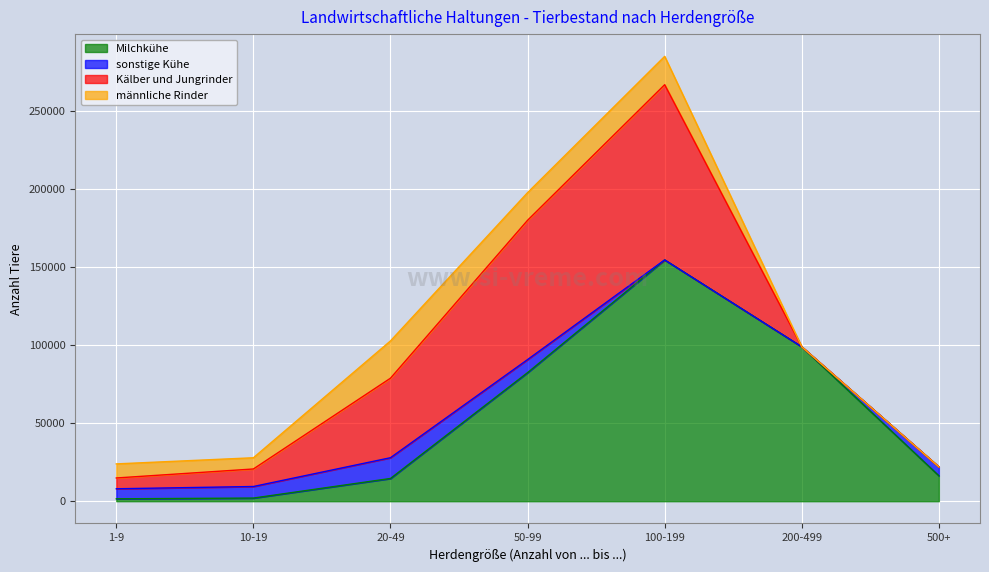

Reading right to left, transcribe all the data shown in this chart.

Milchkühe: 500+=16331	200-499=99048	100-199=154779	50-99=82490	20-49=14585	10-19=2014	1-9=1540
sonstige Kühe: 500+=5708	200-499=0	100-199=0	50-99=8360	20-49=13312	10-19=7419	1-9=6433
Kälber und Jungrinder: 500+=0	200-499=0	100-199=112384	50-99=89346	20-49=51004	10-19=11243	1-9=6936
männliche Rinder: 500+=0	200-499=0	100-199=18186	50-99=17754	20-49=23926	10-19=7201	1-9=9029